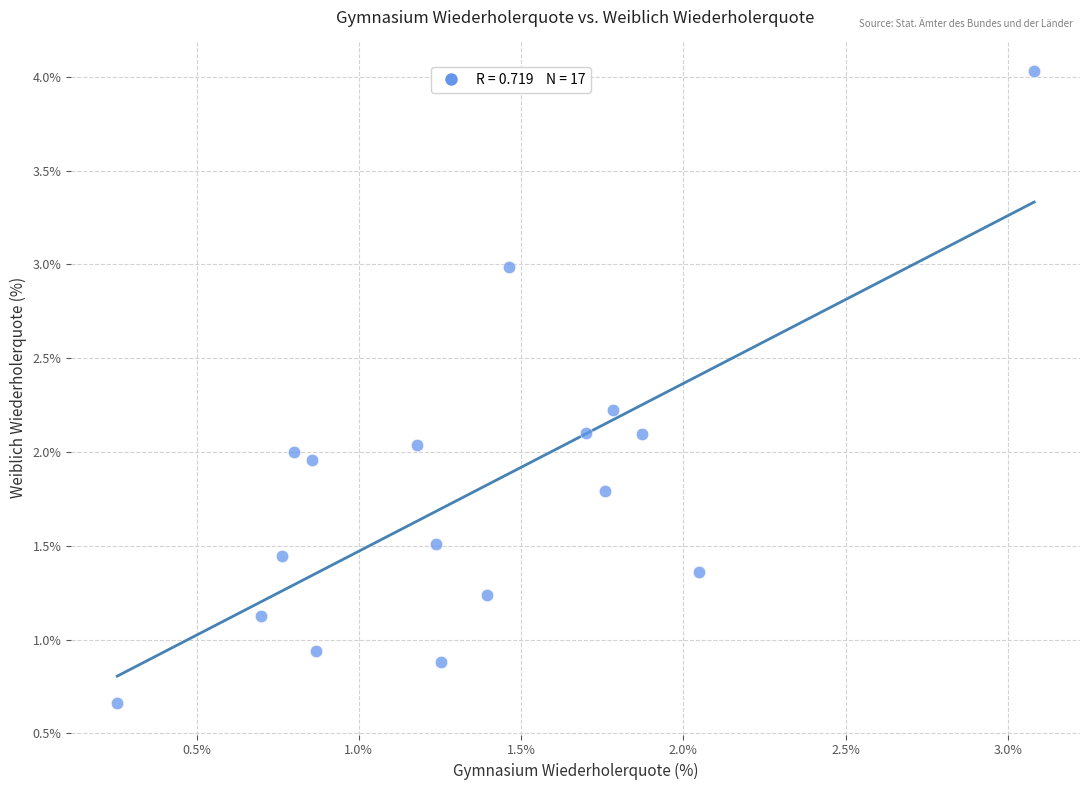

What is the range of Y values (max minus min)?

3.4